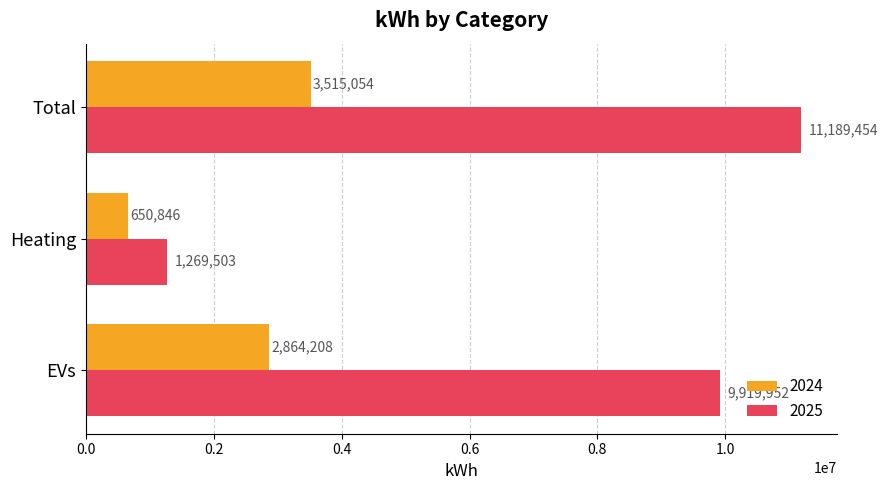

What value does the 2025 series have at EVs?

9919951.8